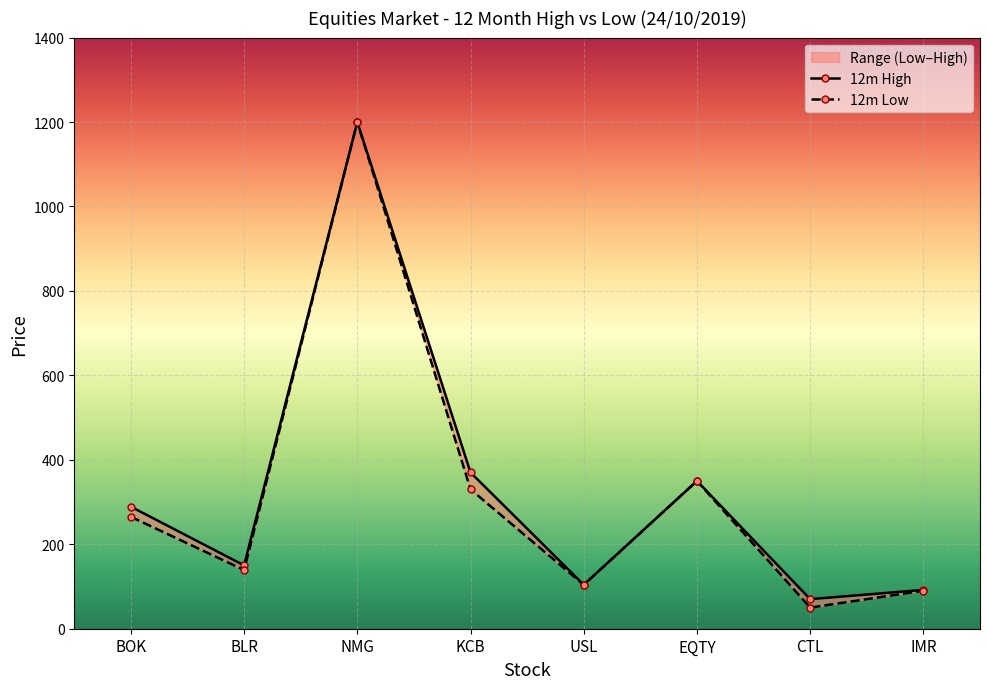

Between USL and CTL, which series saw the biggest shift?

12m Low